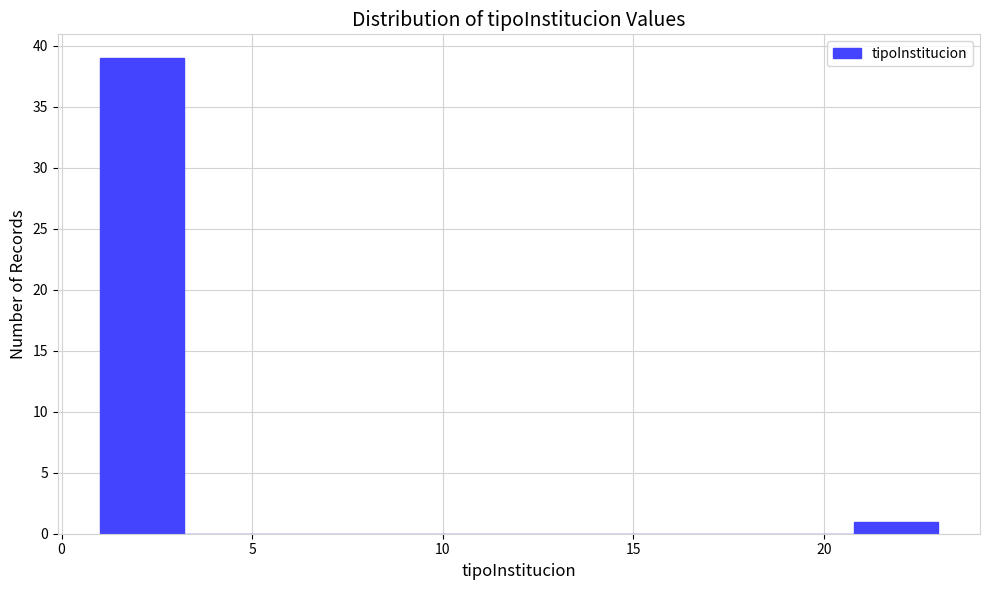

How tall is the bar that spans 20.8 to 23.0 on the x-axis? Neither the bar edges nor the heights are printed on the chart, so give them approximately, as read against the axes.

1